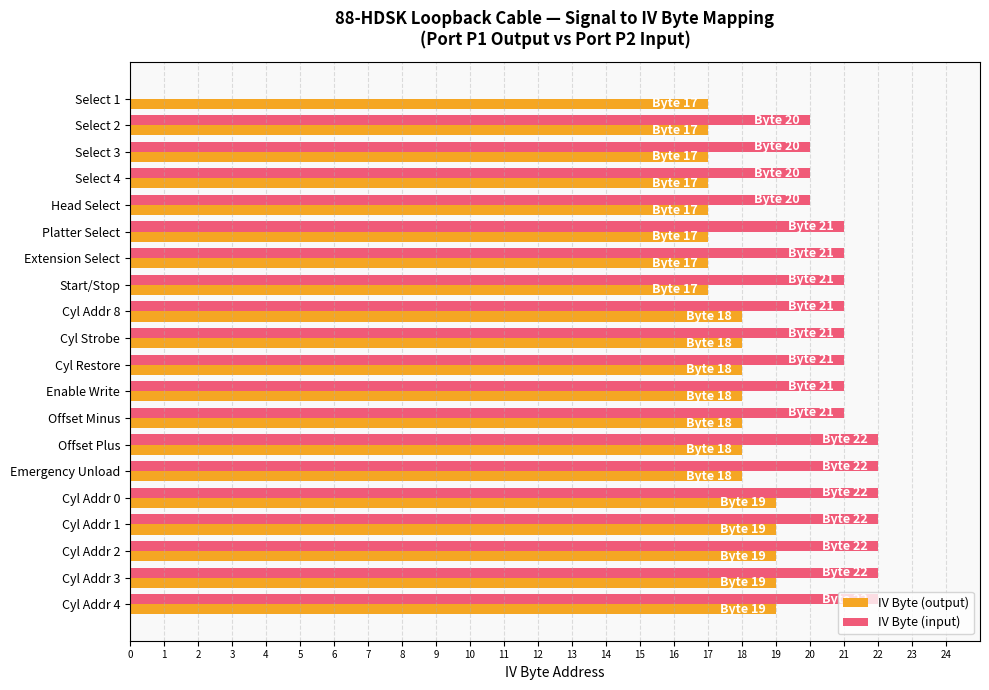

How many data points does each series have?

20